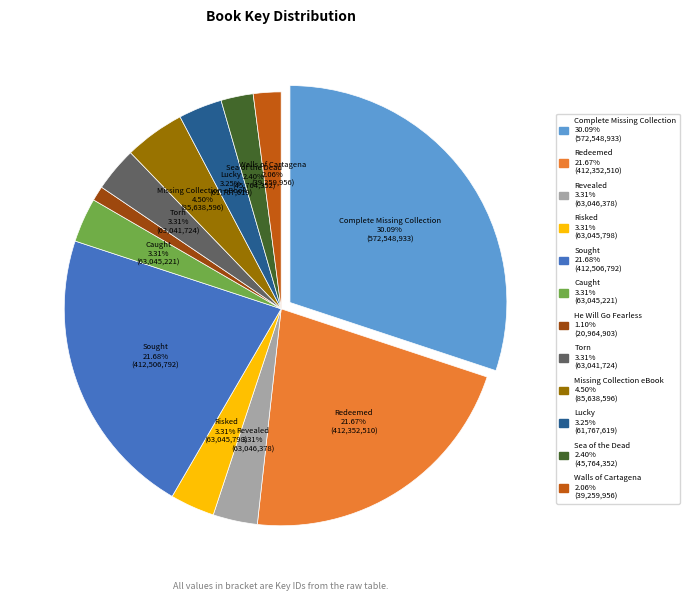

To the nearest percent, what percentage of the pie is Torn?

3%